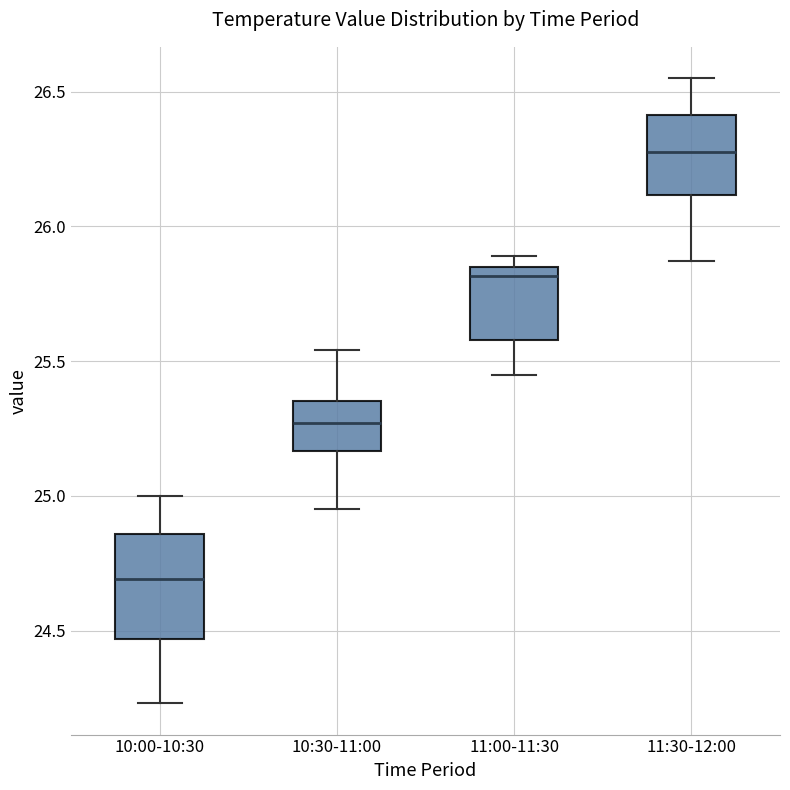

Comparing the boxes themselves (not the whiskers), which one is the tallest?

10:00-10:30